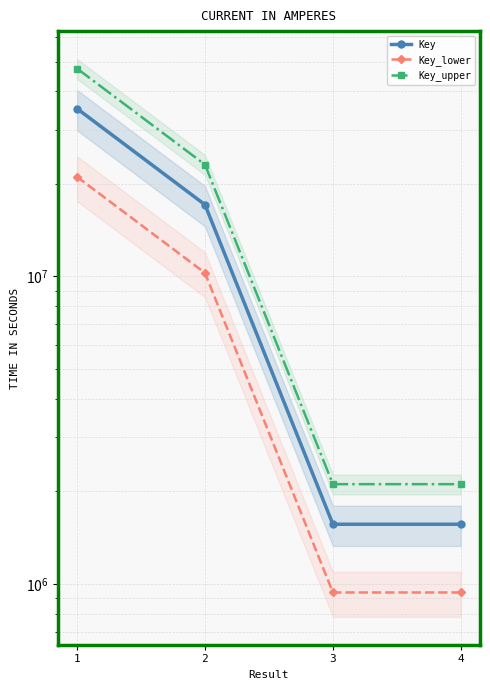

Is the value of Key_lower at 1 greater than the value of Key at 4?

Yes